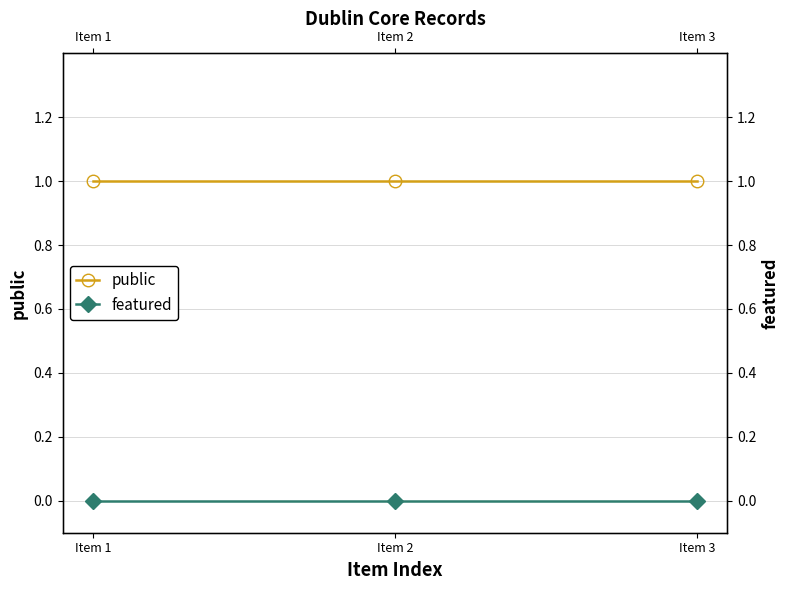

Is the value of featured at Item 3 greater than the value of public at Item 1?

No